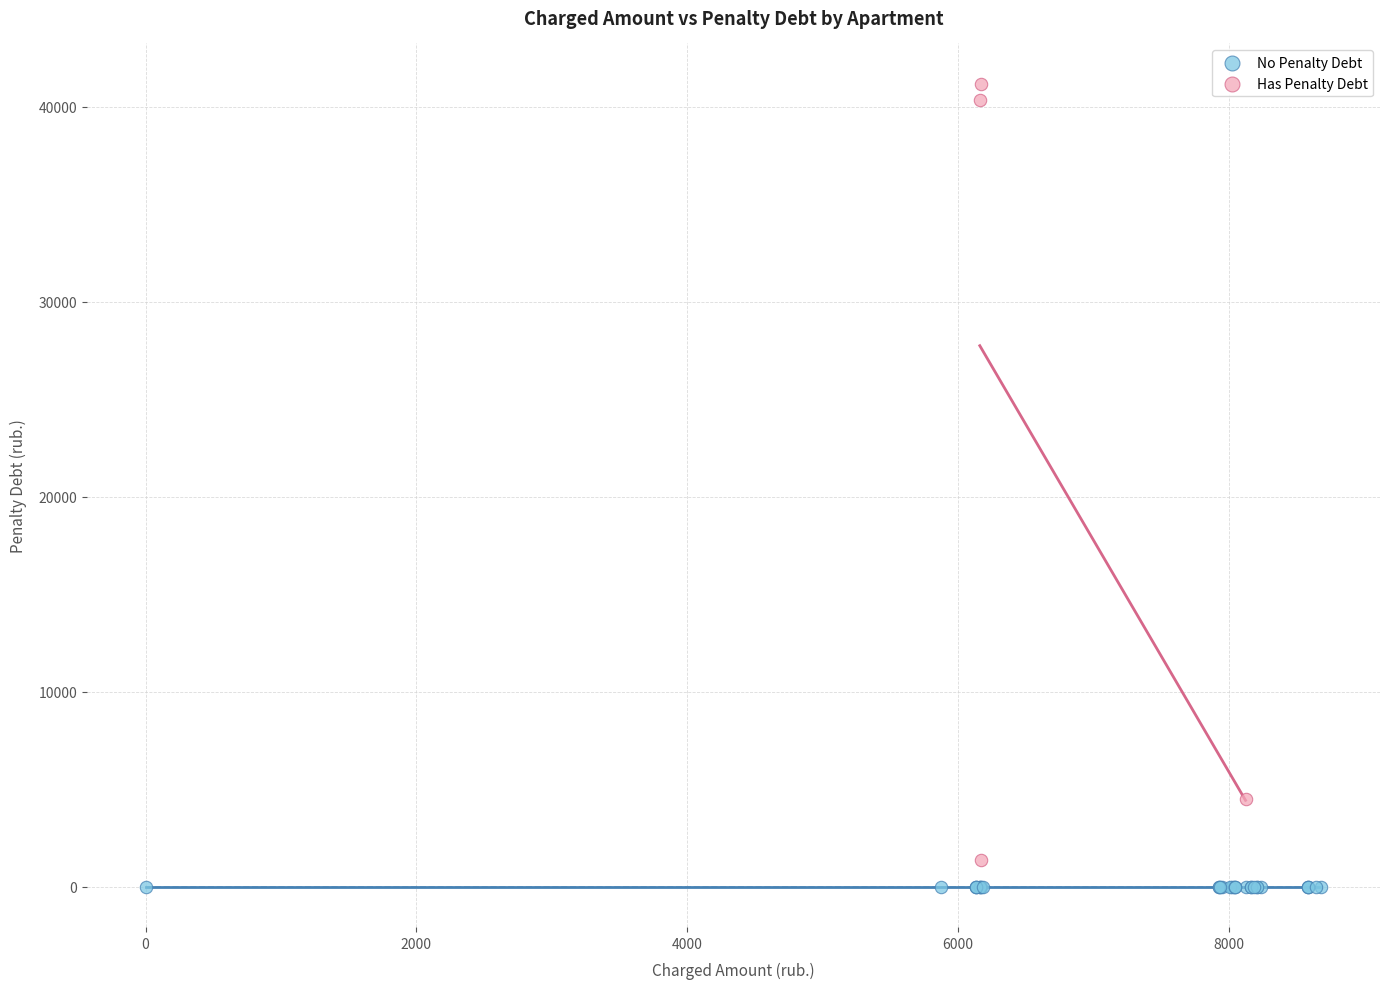

Which series reaches the maximum Y coordinate?

Has Penalty Debt